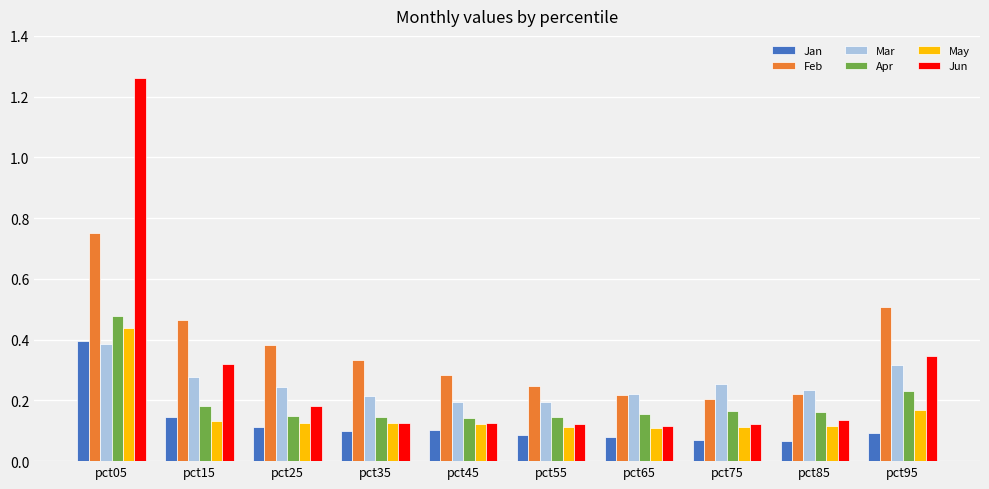

Count the Jun values in the range 0 to 1.

9